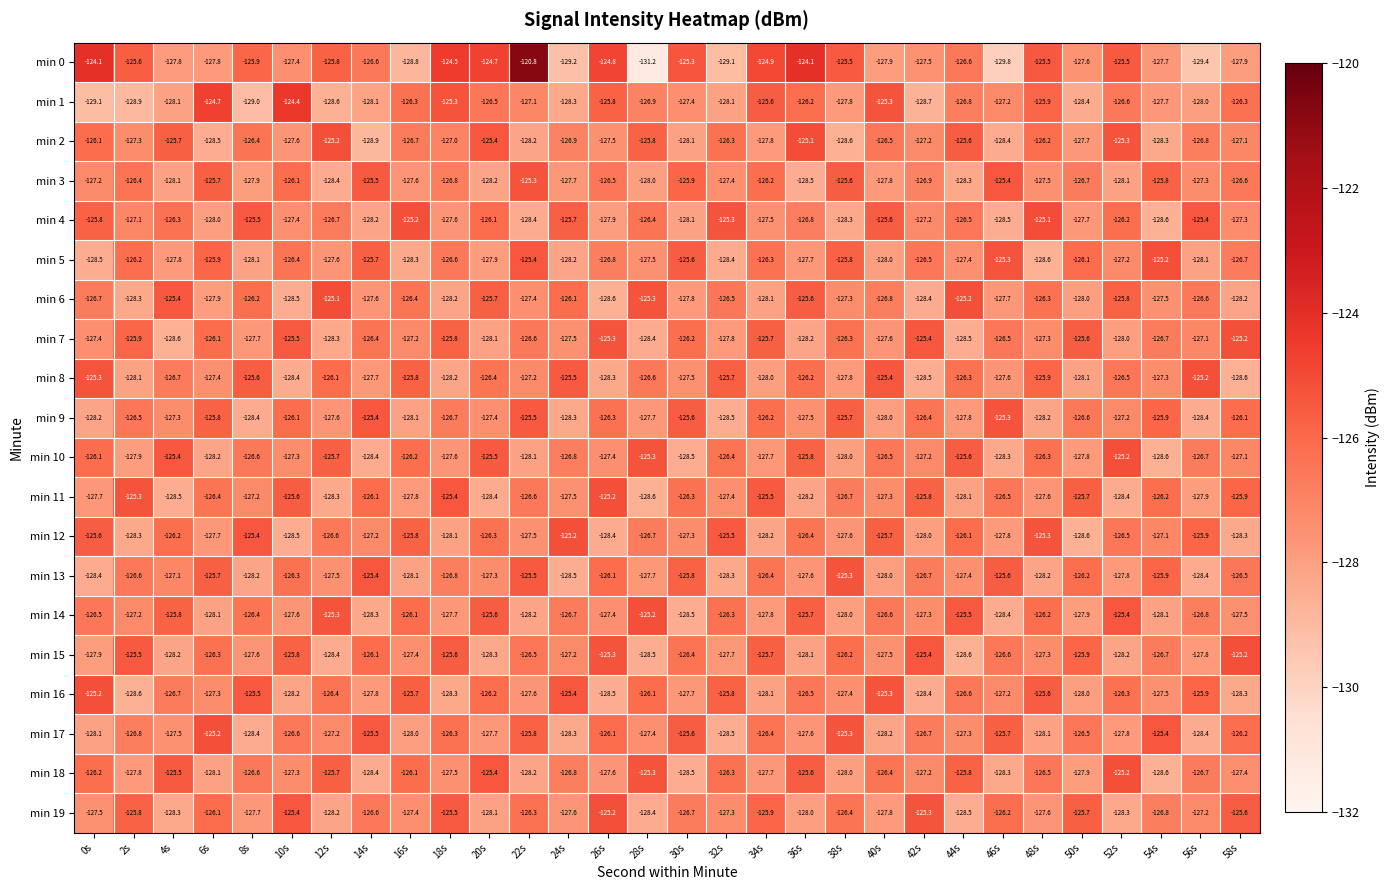

Which series has the largest range (max minus min)?

min 0